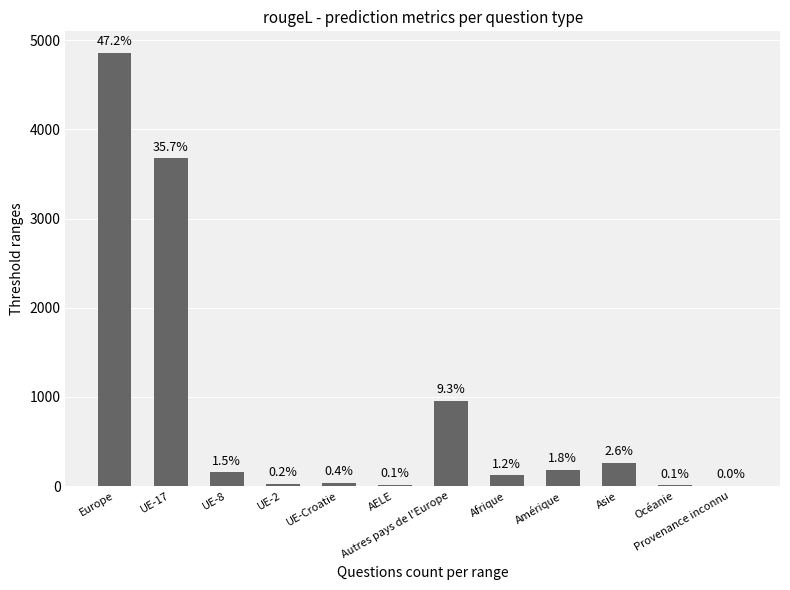

Between Afrique and AELE, which is larger?

Afrique